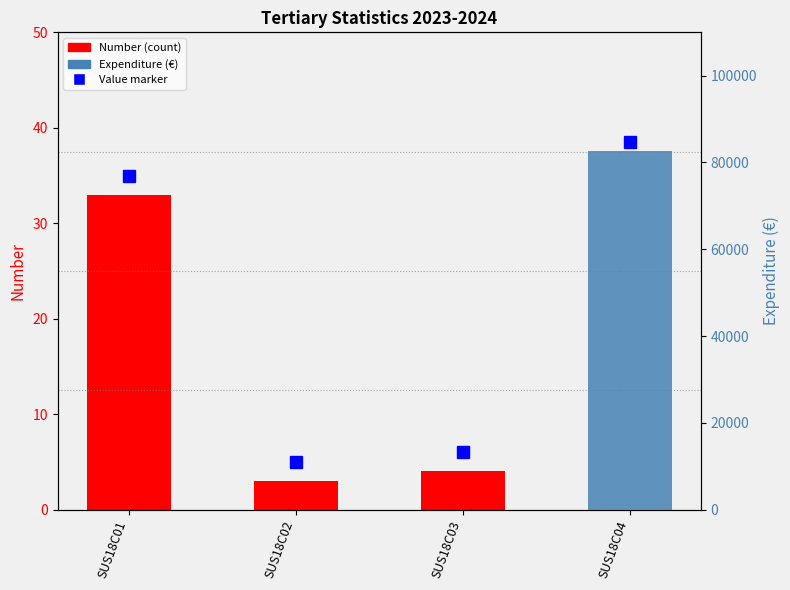

What is the difference between the maximum and minimum values?

30